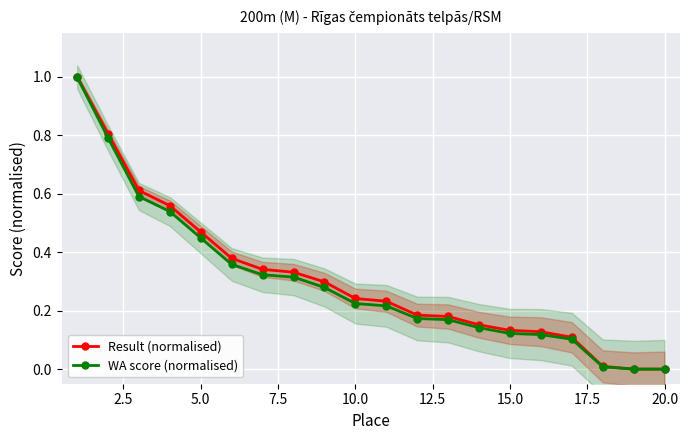

What is the average value of the WA score (normalised) series?

0.3